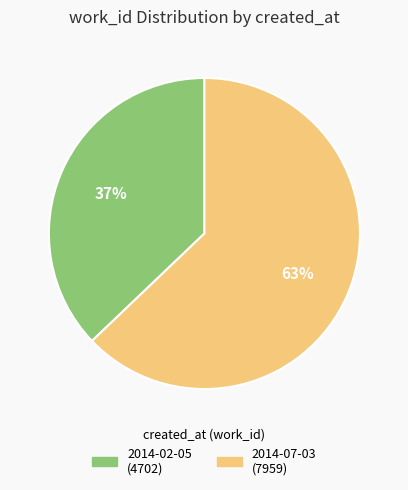

What percentage is the 2014-07-03 slice, to the nearest percent?

63%